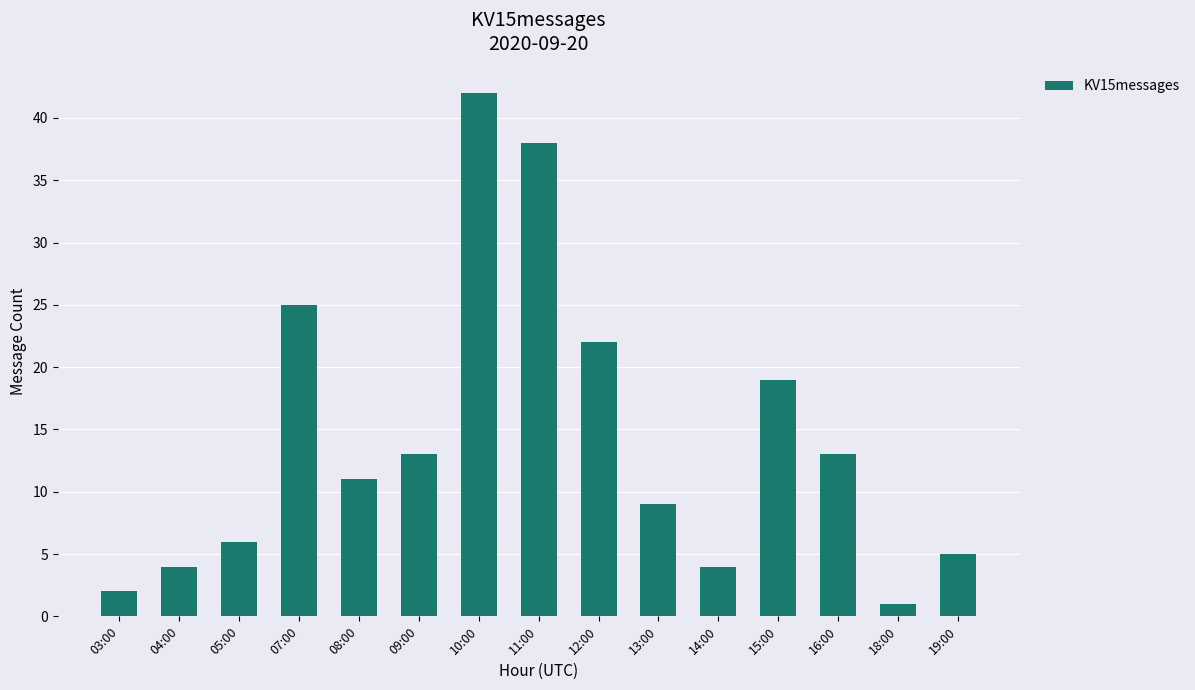

What is the value of the 13th bar from the left?

13